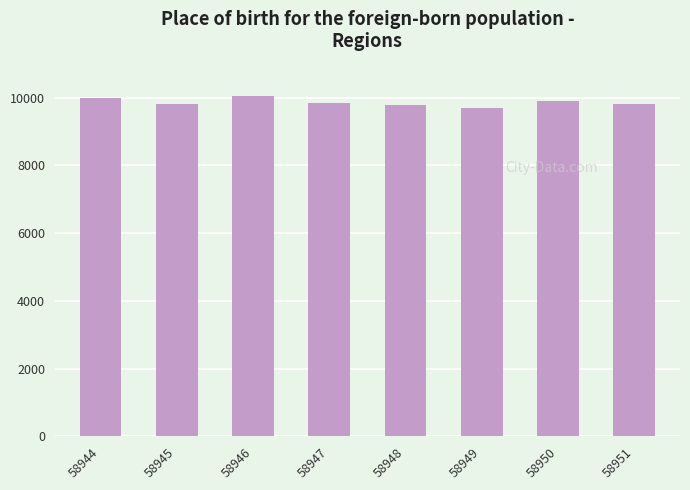

What is the sum of the values at 58945 and 58947?

19646